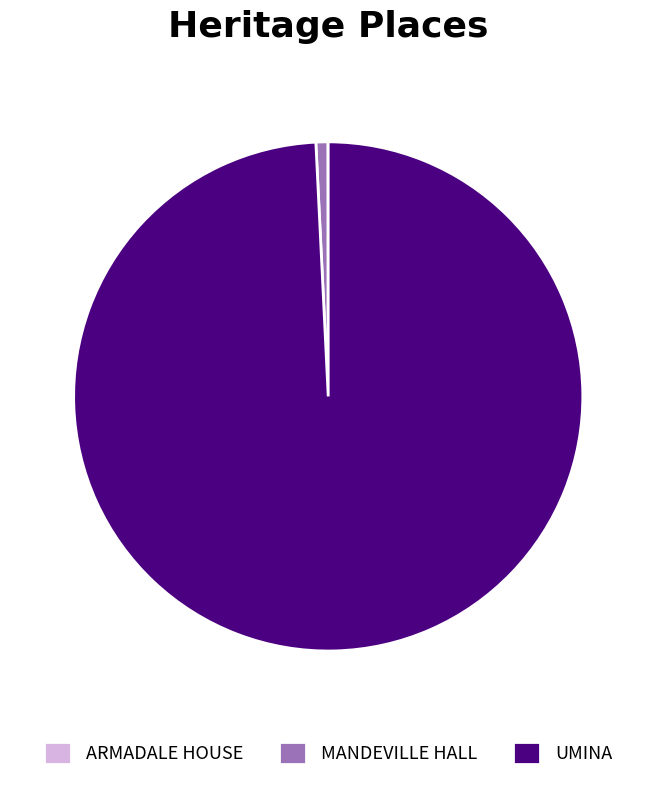

Between MANDEVILLE HALL and UMINA, which is larger?

UMINA